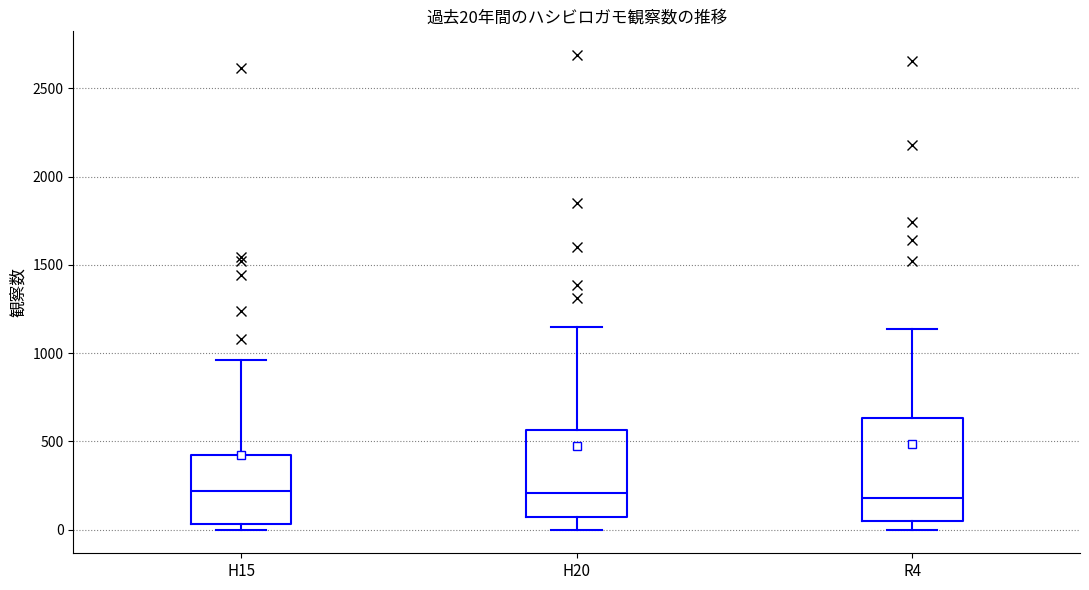

Which box is the tallest, from its lower edge to its upper edge?

R4